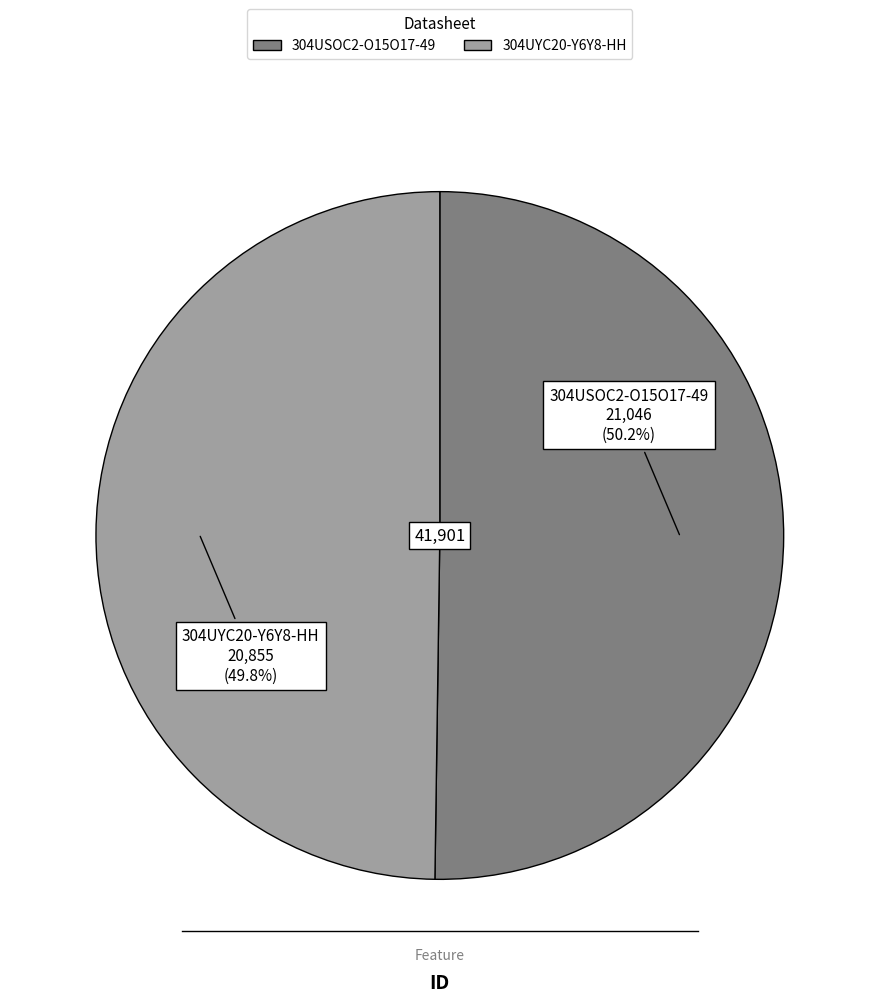

Combined, what portion of the pie is 304UYC20-Y6Y8-HH and 304USOC2-O15O17-49?

100.0%